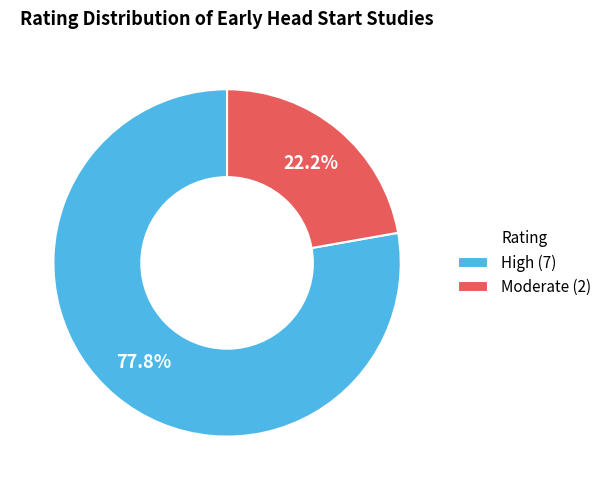

Does Moderate (2) represent more than half of the total?

No